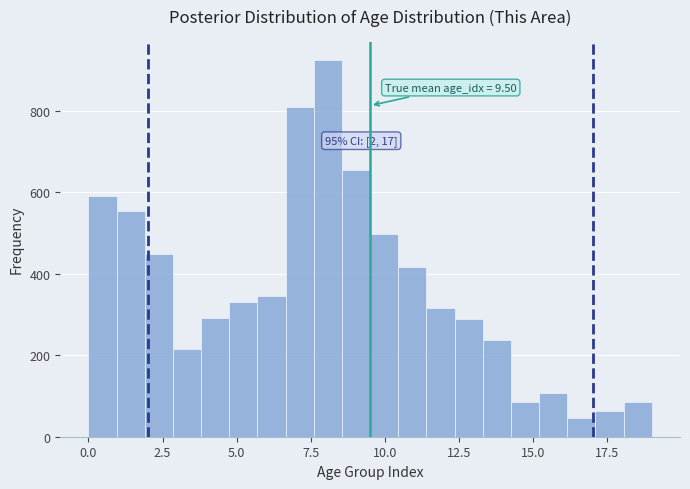

Around what value on the x-axis is the tallest bar? Give the approximate position of its centre, as read against the axis.

8.0